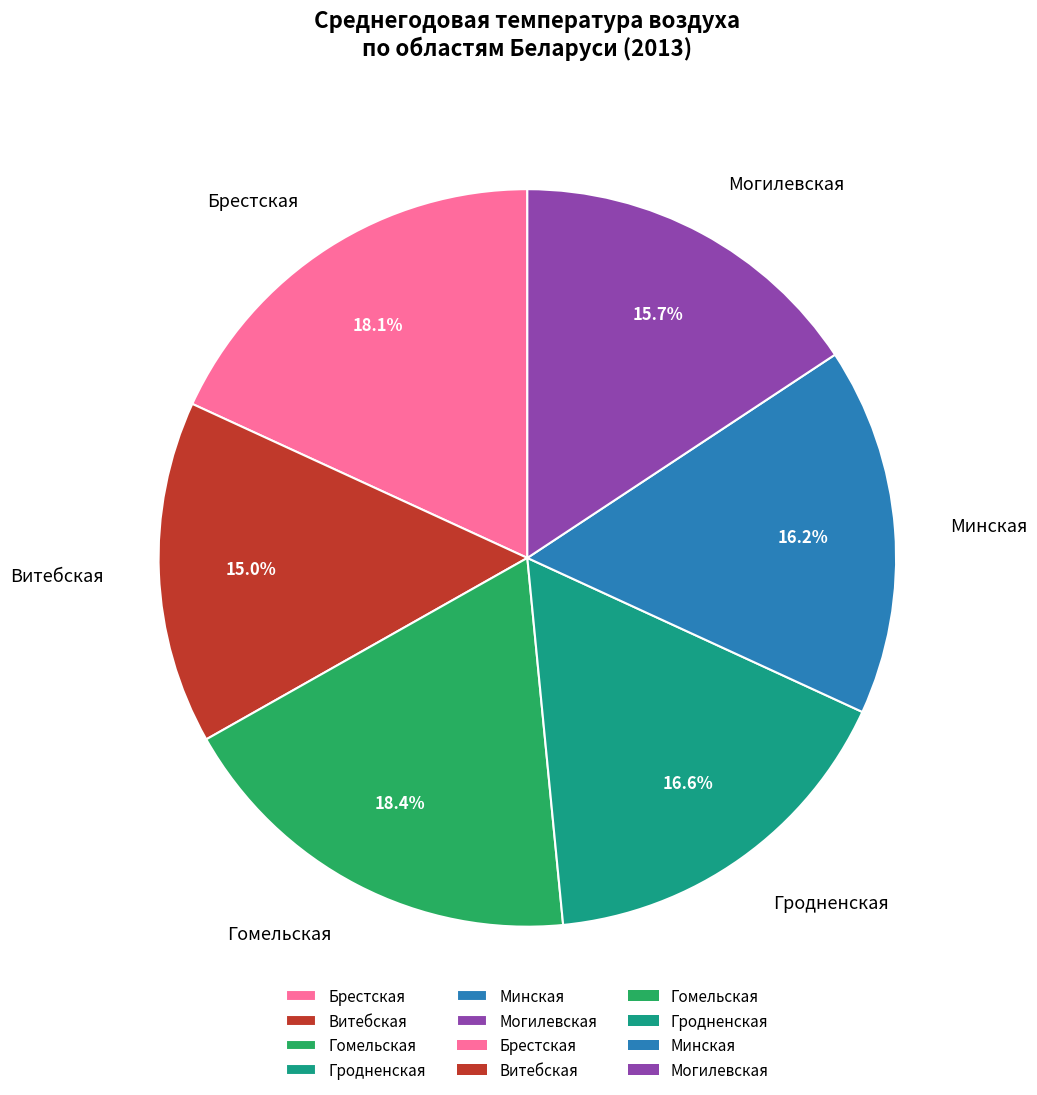

What percentage is the Гомельская slice, to the nearest percent?

18%